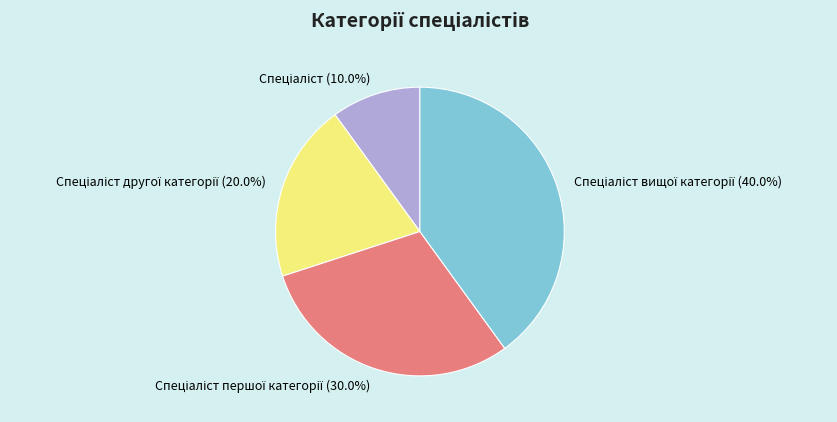

Is there a majority slice in this chart?

No